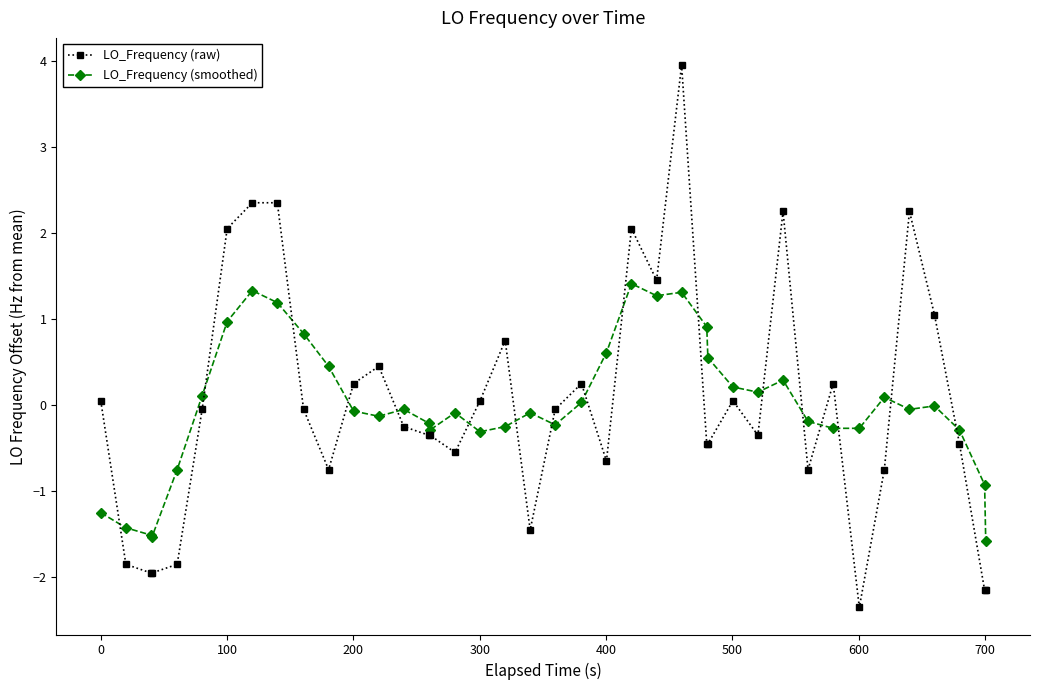

Which series has the widest spread of values?

LO_Frequency (raw)